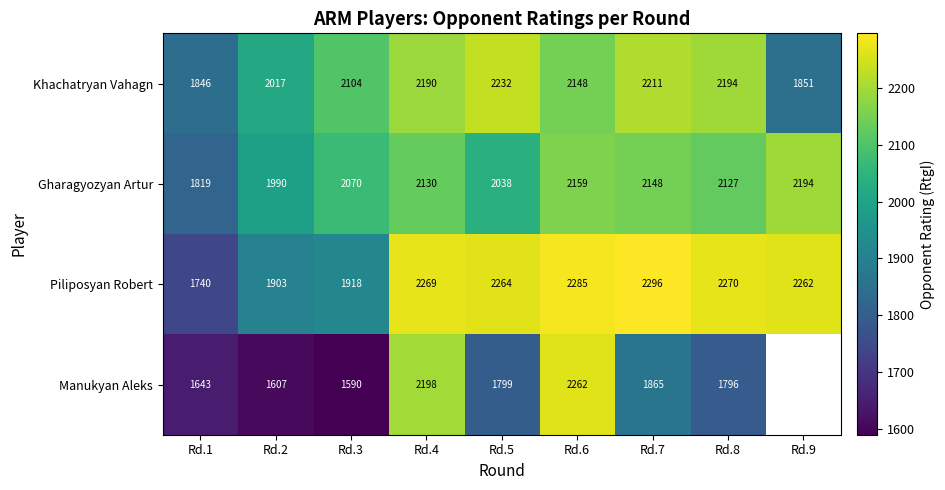

Between Rd.5 and Rd.6, which series saw the biggest shift?

Manukyan Aleks